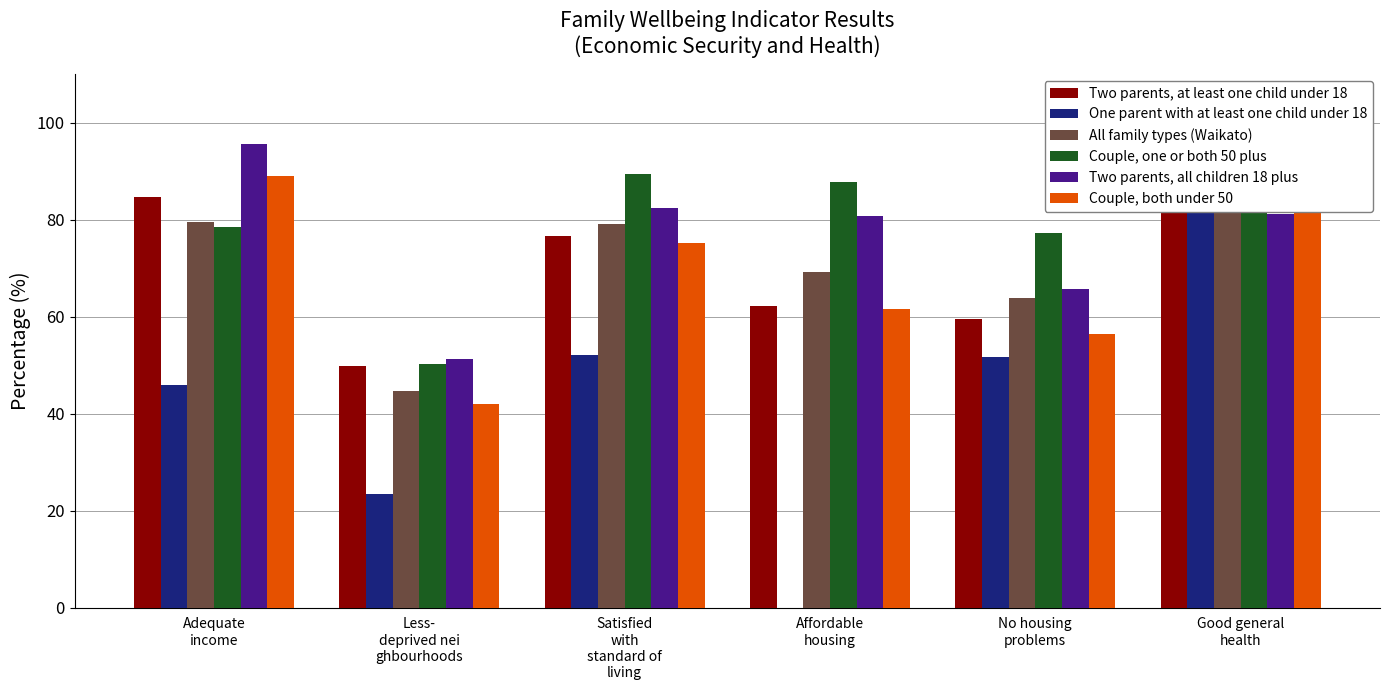

How many bars are there in each group?

6